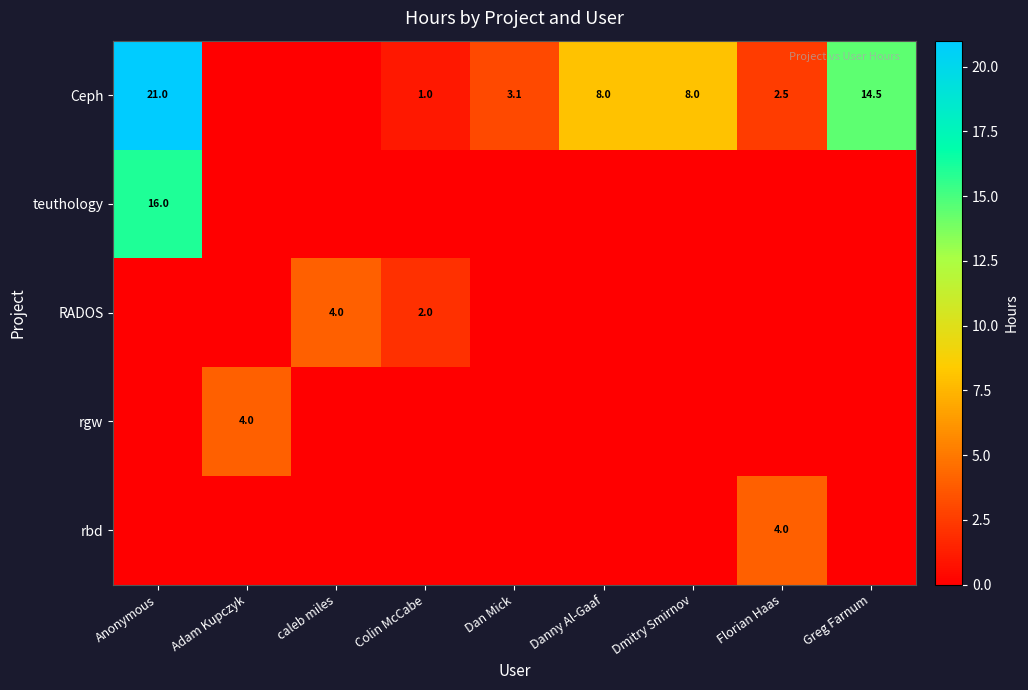

True or false: teuthology has a value of 22.5 at Anonymous.

False